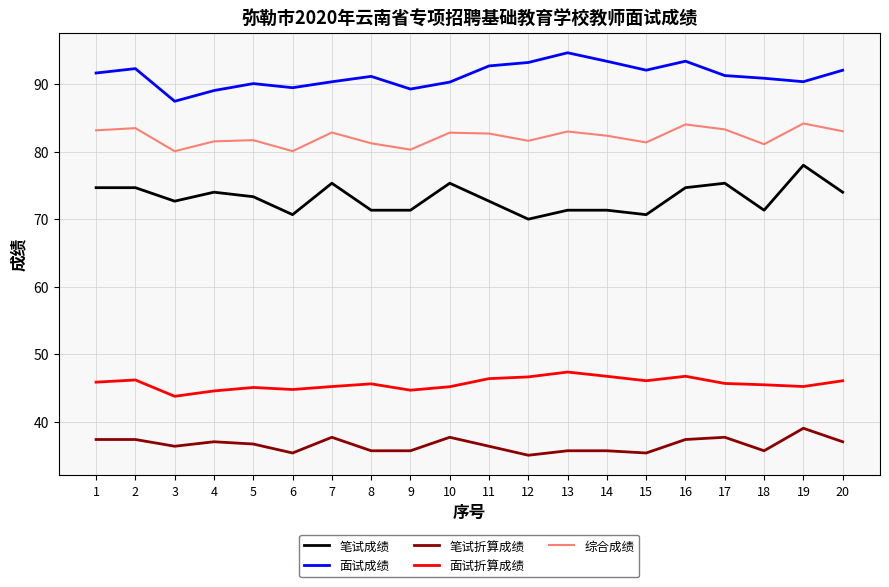

List the series in order of their peak value, highest first.

面试成绩, 综合成绩, 笔试成绩, 面试折算成绩, 笔试折算成绩